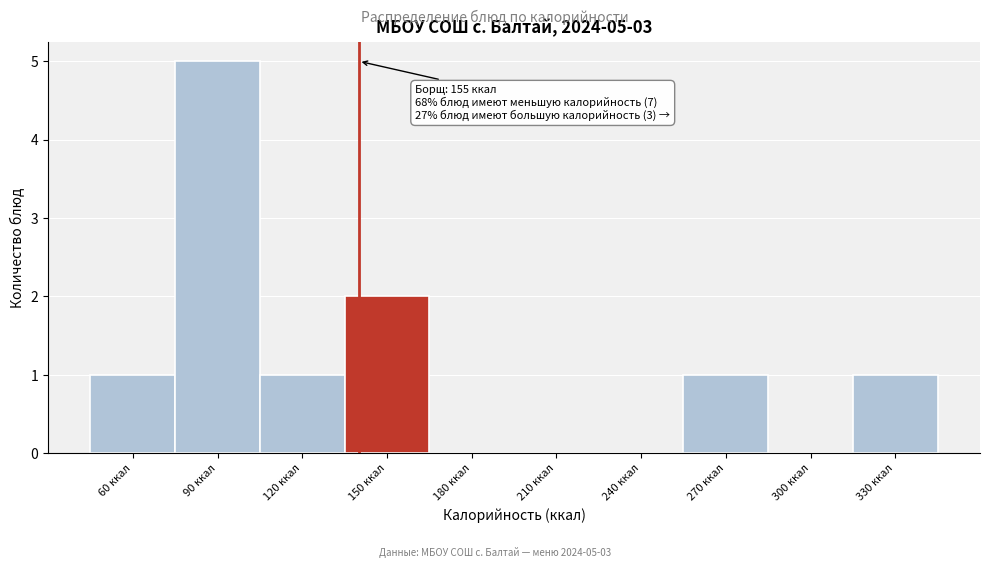

Reading left to right, transcribe all the data shown in this chart.

60 ккал=1	90 ккал=5	120 ккал=1	150 ккал=2	180 ккал=0	210 ккал=0	240 ккал=0	270 ккал=1	300 ккал=0	330 ккал=1